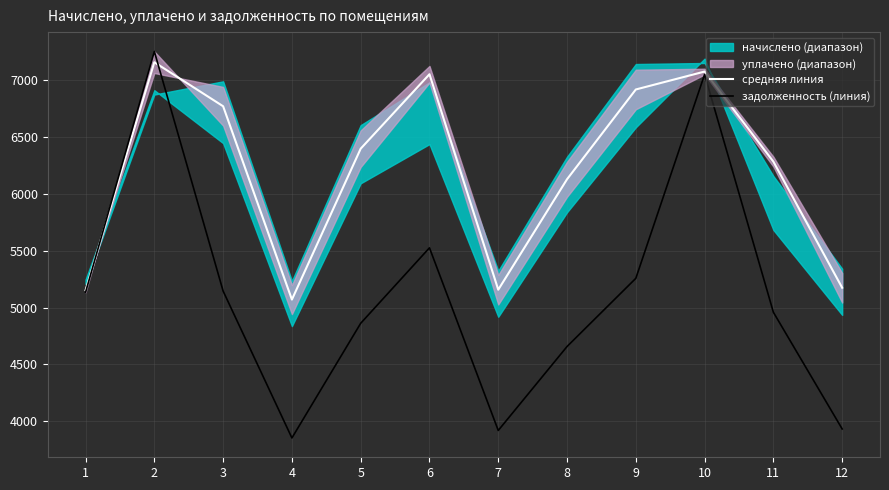

True or false: средняя линия has more than 2 points higher than both neighbors.

True